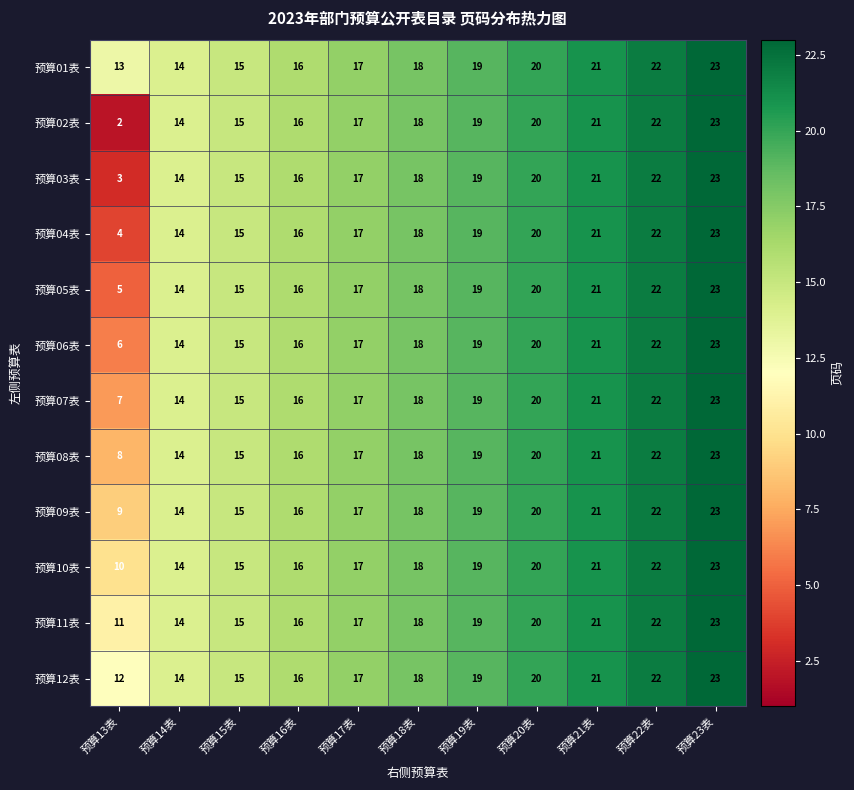

Which label corresponds to the largest value in the chart?

预算23表